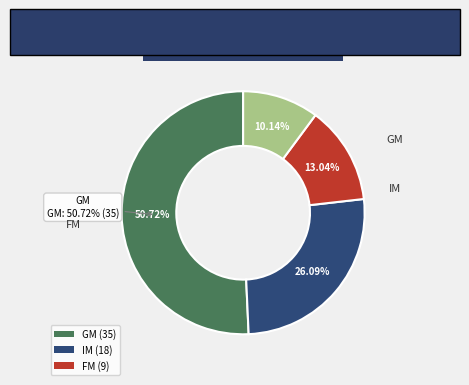

How many segments does this pie chart have?

4